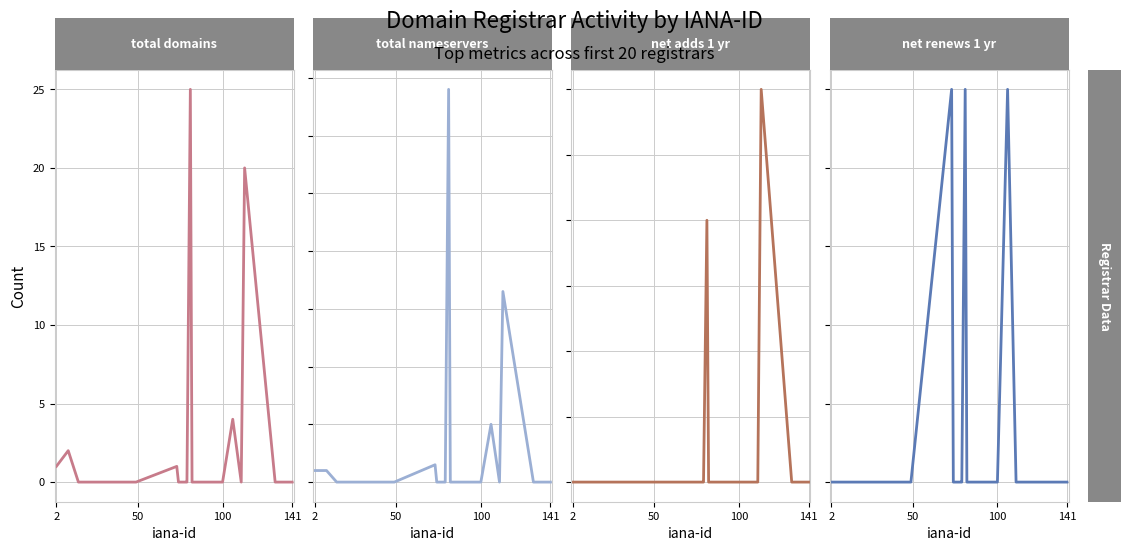

Reading right to left, what are all the values shown in this chart?

total-domains: 0	0	0	20	0	4	0	0	0	0	0	25	0	0	0	1	0	0	2	1
total-nameservers: 0	0	0	33	0	10	0	0	0	0	0	68	0	0	0	3	0	0	2	2
net-adds-1-yr: 0	0	0	3	0	0	0	0	0	0	0	2	0	0	0	0	0	0	0	0
net-renews-1-yr: 0	0	0	0	0	1	0	0	0	0	0	1	0	0	0	1	0	0	0	0